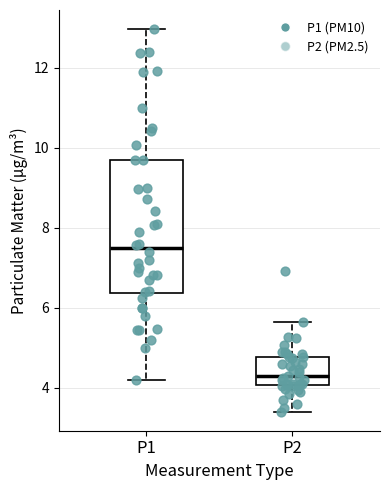

Where does the median line of the box for P2 sit on the y-axis? The values are not printed on the chart, so give them approximately, as read against the axis.

4.2